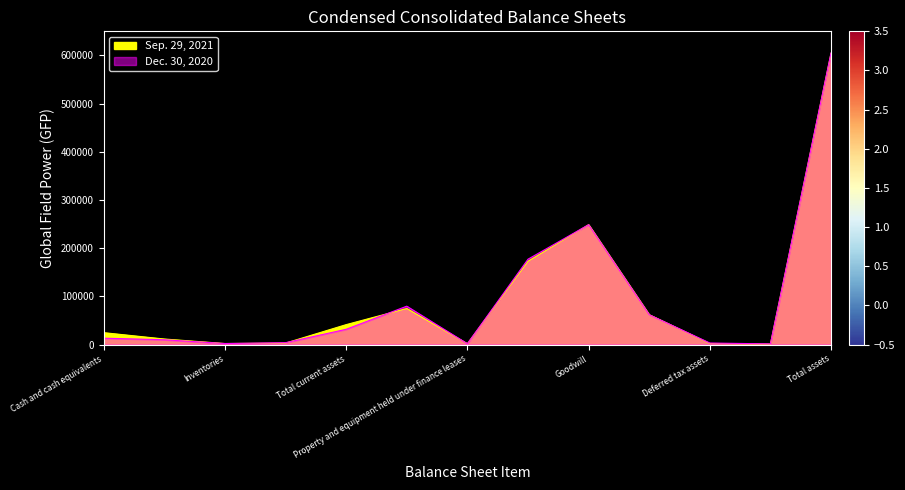

What is the minimum value for Dec. 30, 2020?

1392